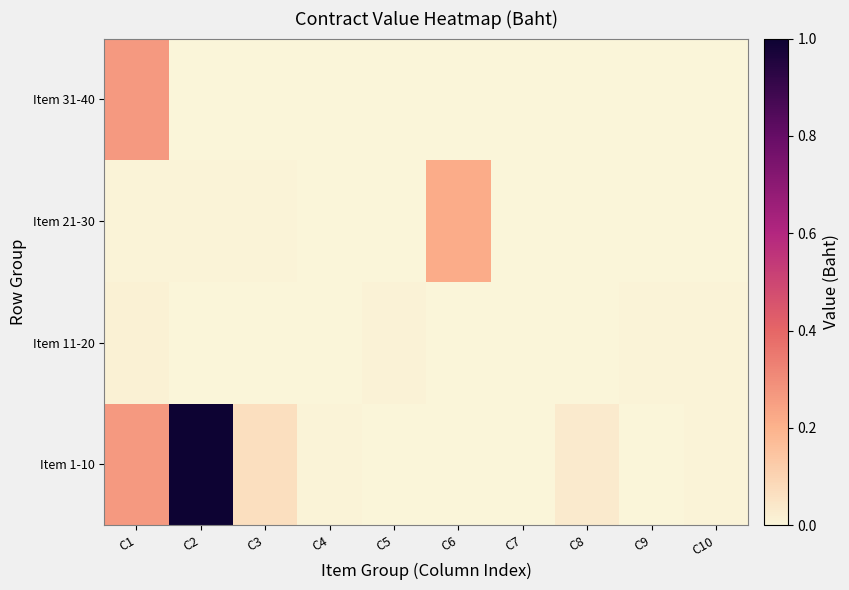

Reading left to right, transcribe all the data shown in this chart.

Item 1-10: C1=0.3	C2=1.0	C3=0.1	C4=0.0	C5=0.0	C6=0.0	C7=0.0	C8=0.0	C9=0.0	C10=0.0
Item 11-20: C1=0.0	C2=0.0	C3=0.0	C4=0.0	C5=0.0	C6=0.0	C7=0.0	C8=0.0	C9=0.0	C10=0.0
Item 21-30: C1=0.0	C2=0.0	C3=0.0	C4=0.0	C5=0.0	C6=0.2	C7=0.0	C8=0.0	C9=0.0	C10=0.0
Item 31-40: C1=0.3	C2=0.0	C3=0.0	C4=0.0	C5=0.0	C6=0.0	C7=0.0	C8=0.0	C9=0.0	C10=0.0